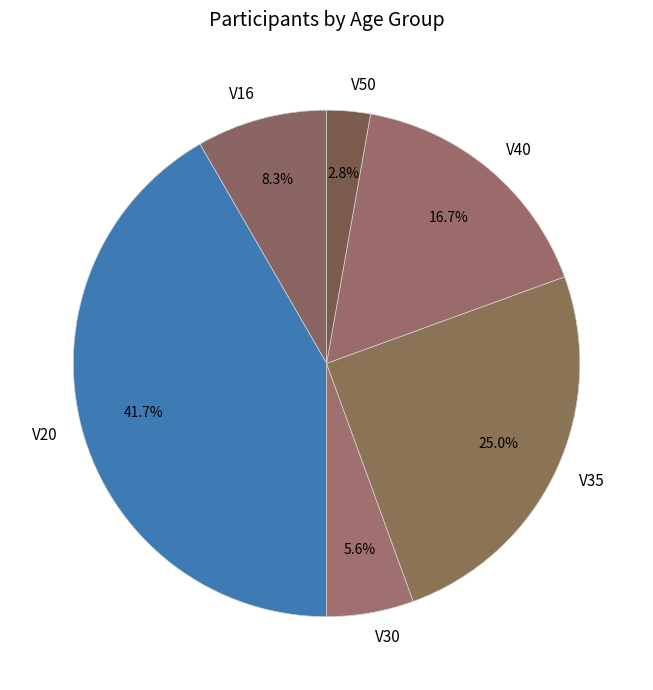

Is the sum of V20 and V30 greater than half?

No